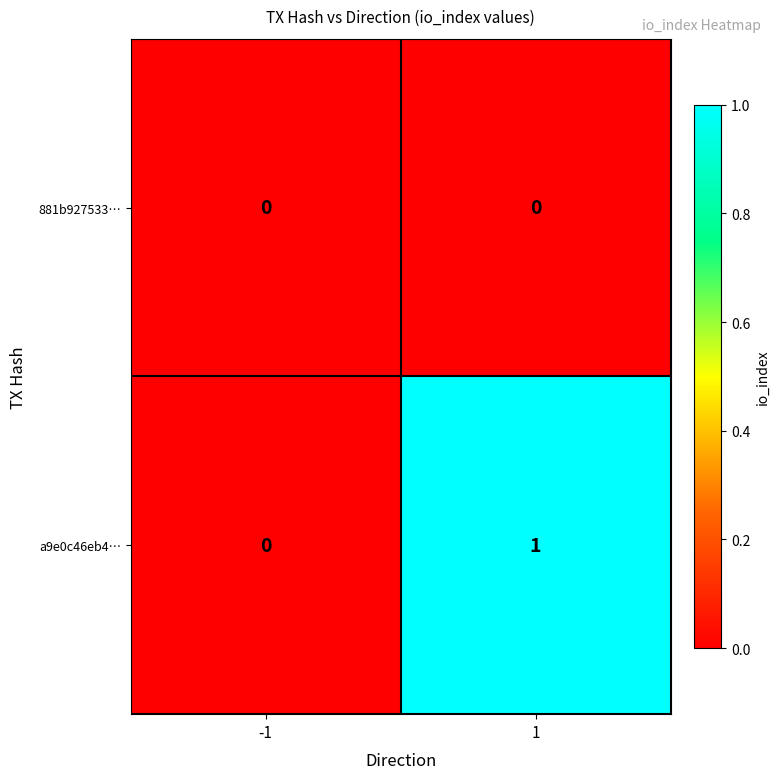

Which series changed the most between -1 and 1?

a9e0c46eb4…